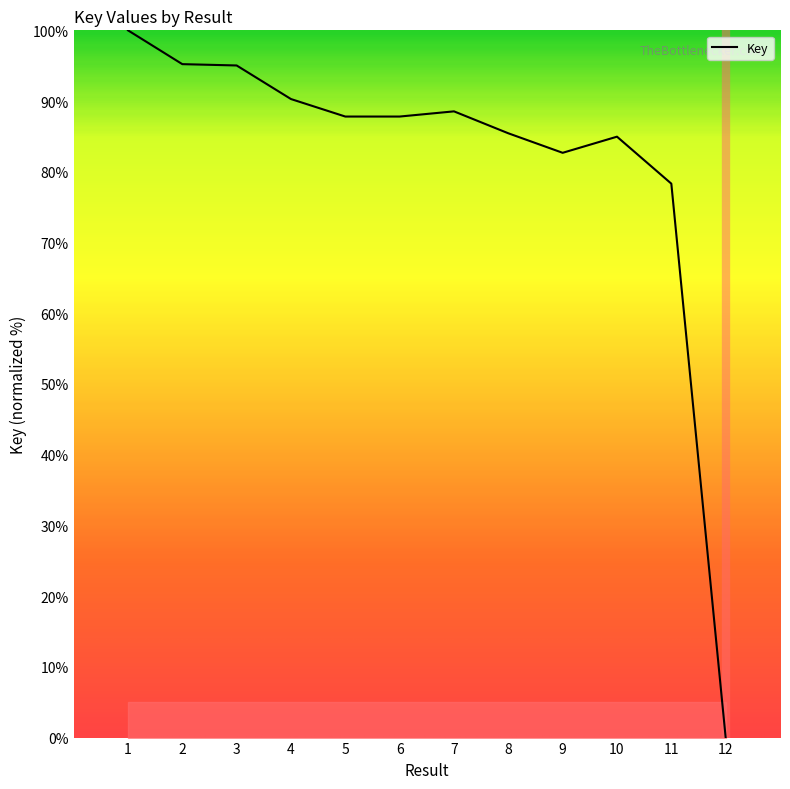

What is the change in value from 10 to 12?

-85.0